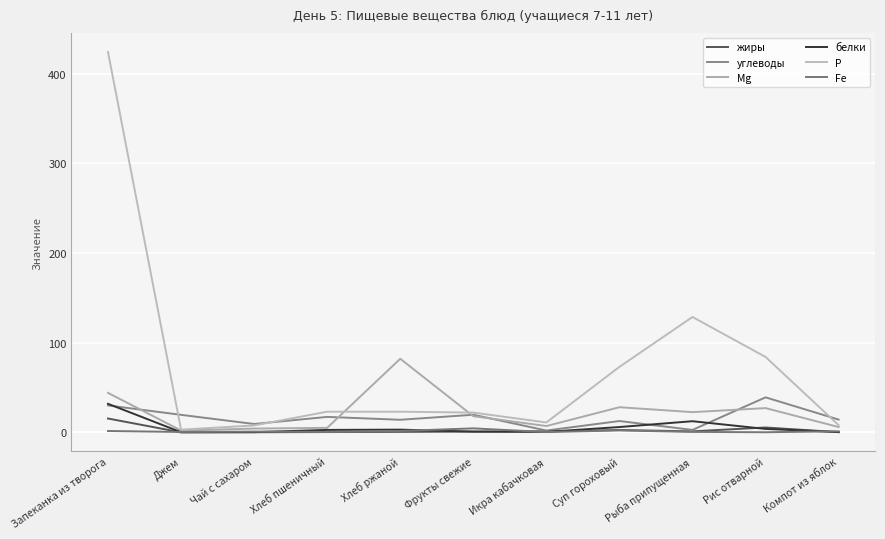

Is it true that белки equals 0.8 at Фрукты свежие?

True